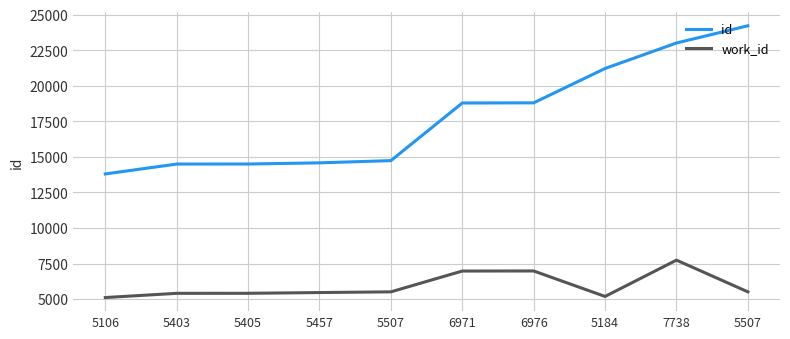

What is the spread (max minus min) of values at 5405?

9095